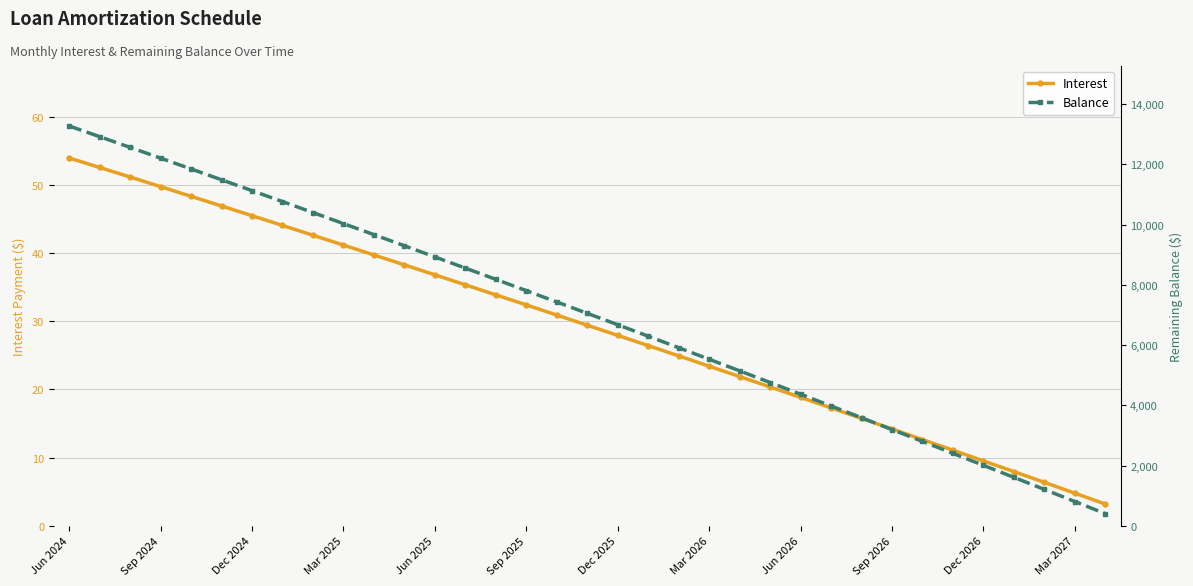

How many series are shown in this chart?

2